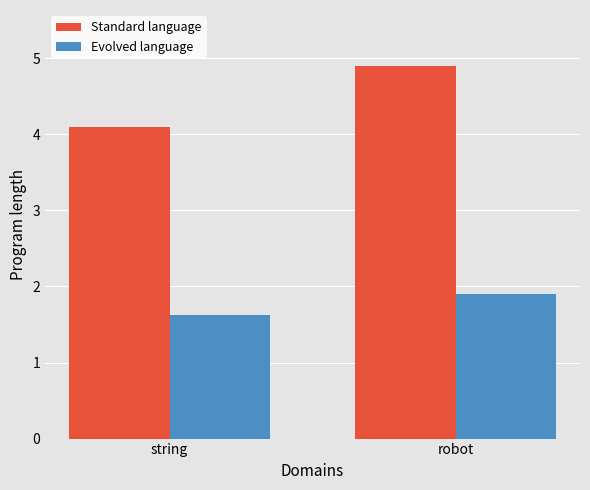

What is the spread (max minus min) of values at string?

2.5